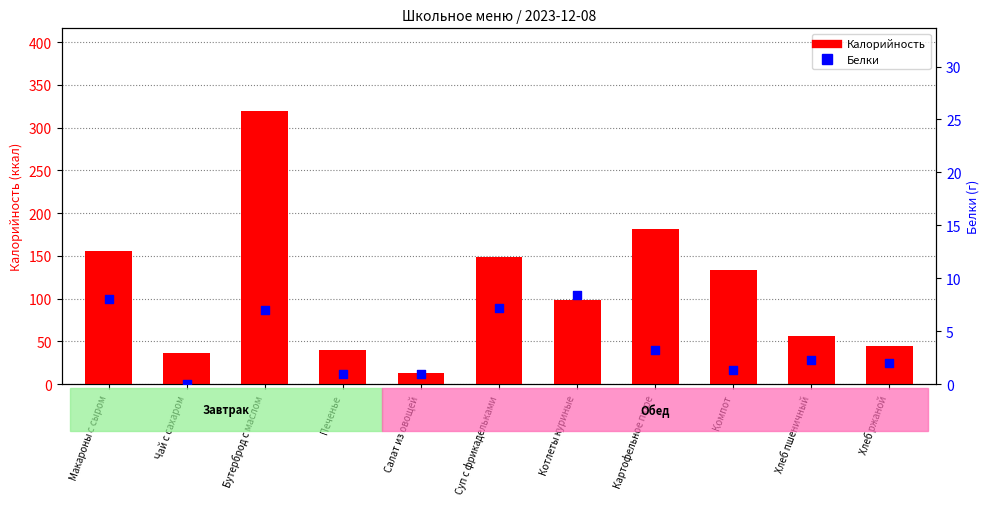

Which series has the largest Y range (max minus min)?

Калорийность